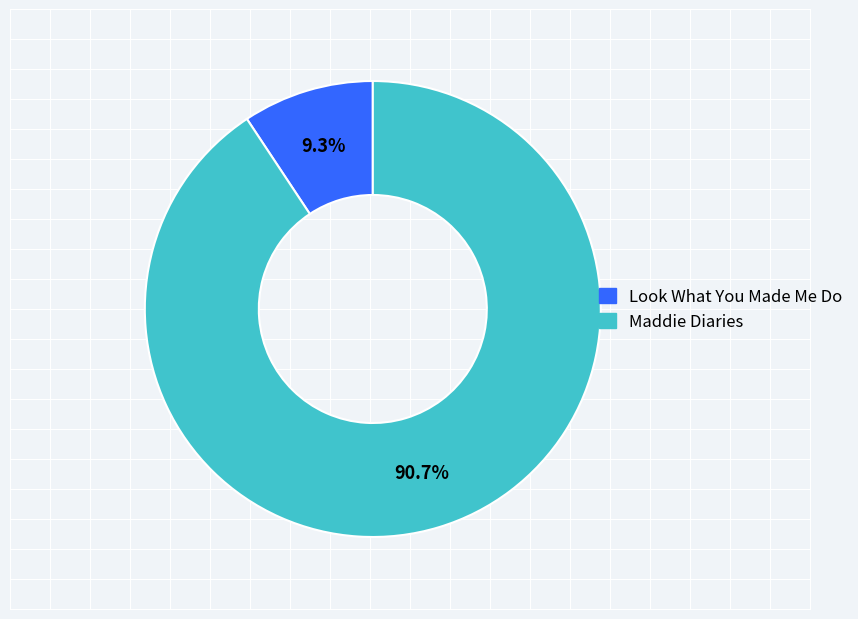

How many segments does this pie chart have?

2